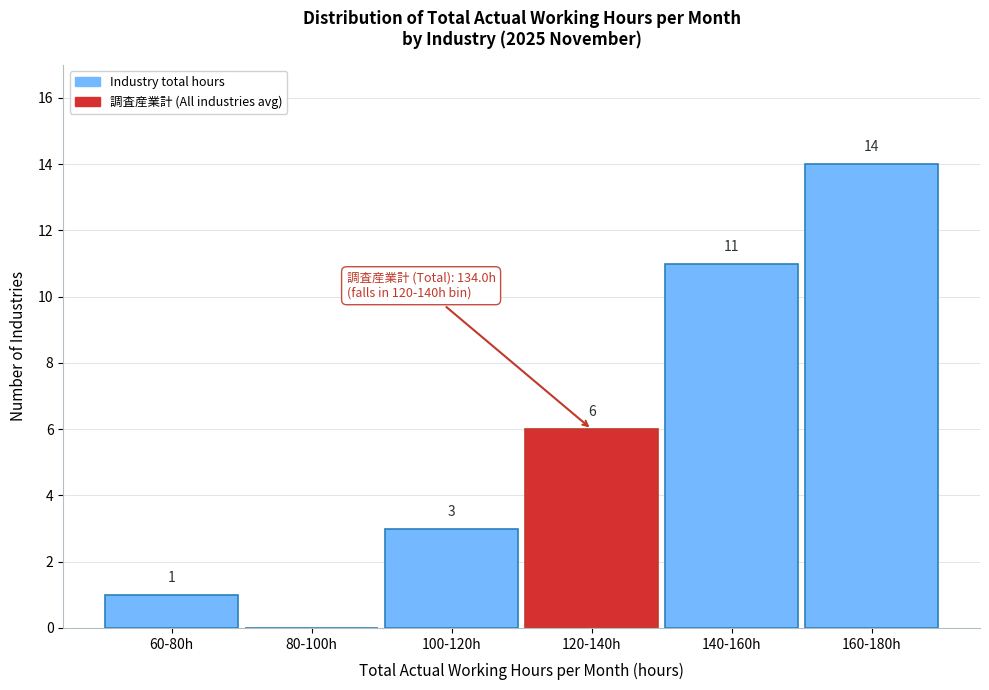

Reading left to right, list all the values displayed in this chart.

60-80h=1	80-100h=0	100-120h=3	120-140h=6	140-160h=11	160-180h=14